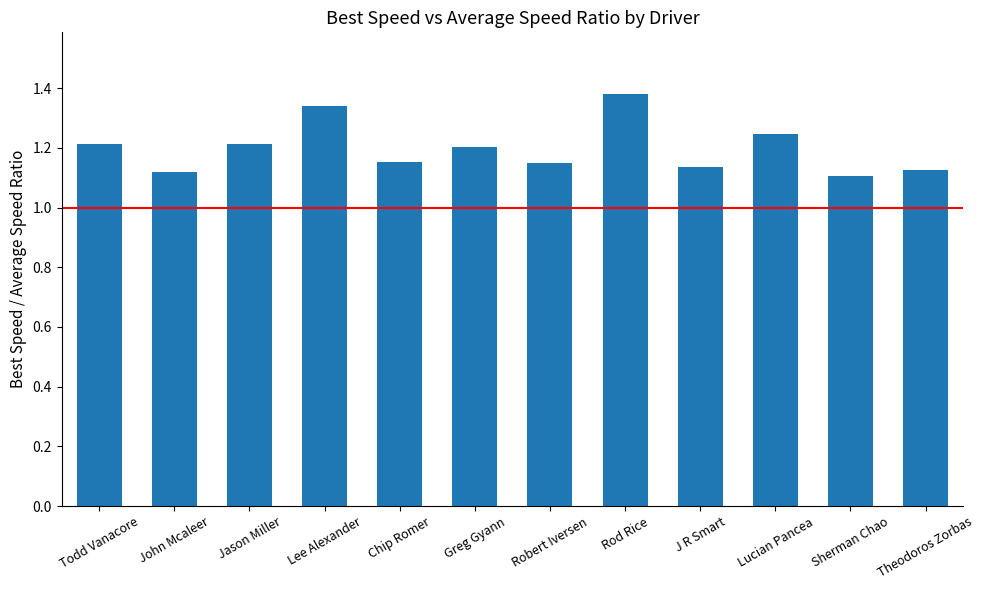

What is the difference between the maximum and minimum values?

0.3